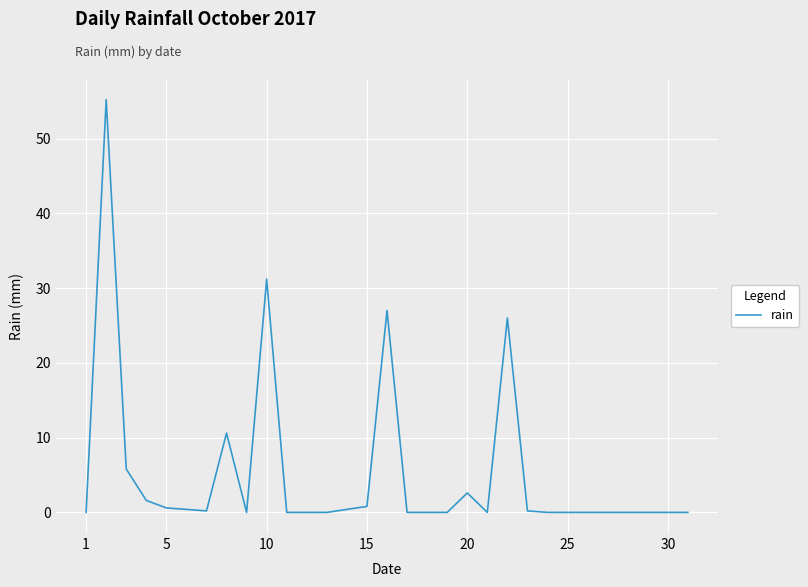

What is the difference between the maximum and minimum values?

55.2